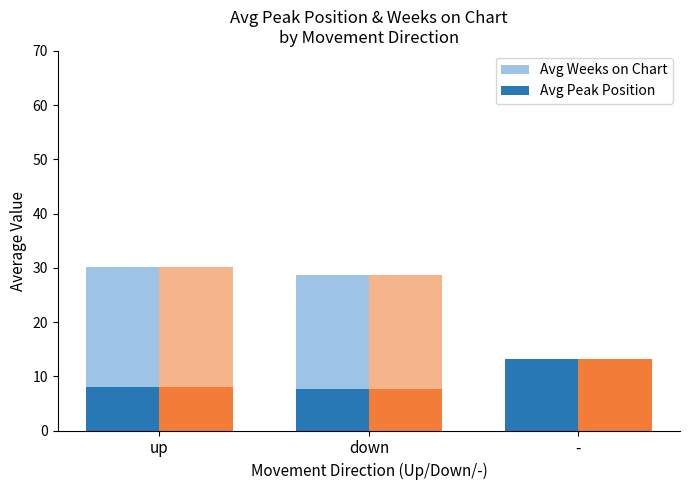

Does the chart contain any negative values?

No